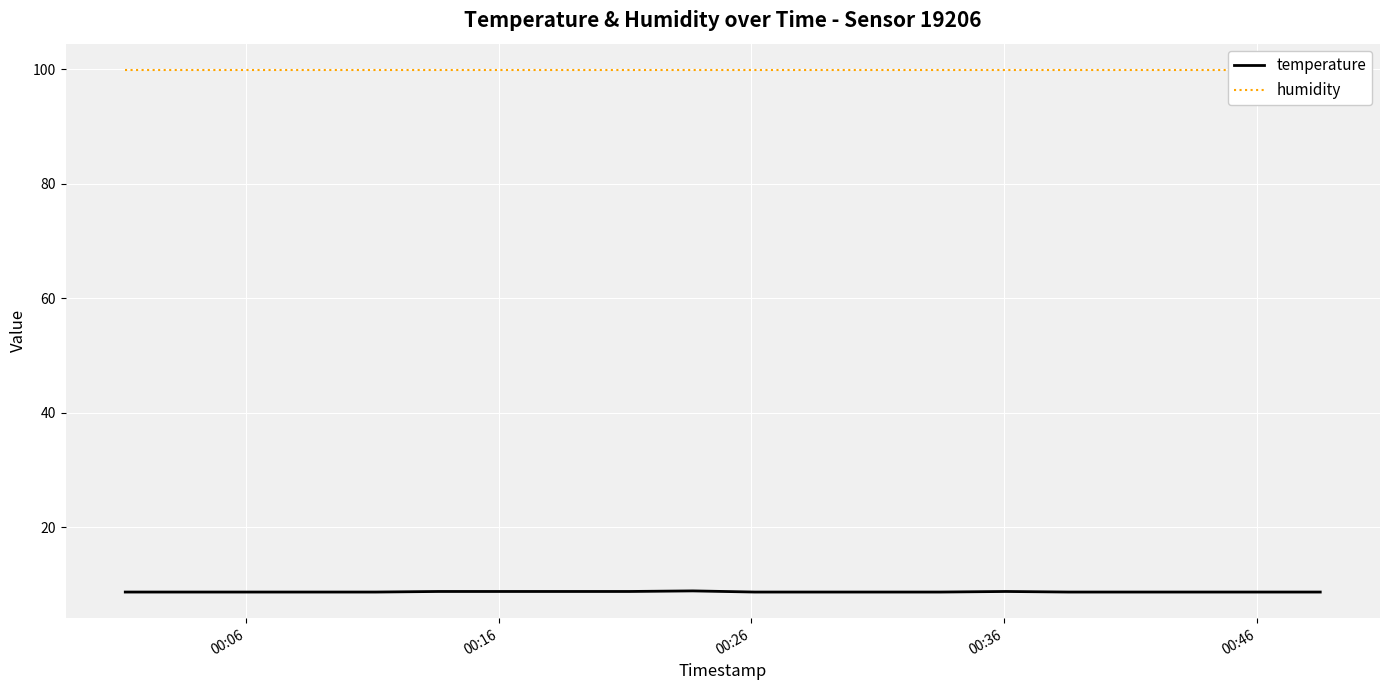

What is the minimum value for temperature?

8.7